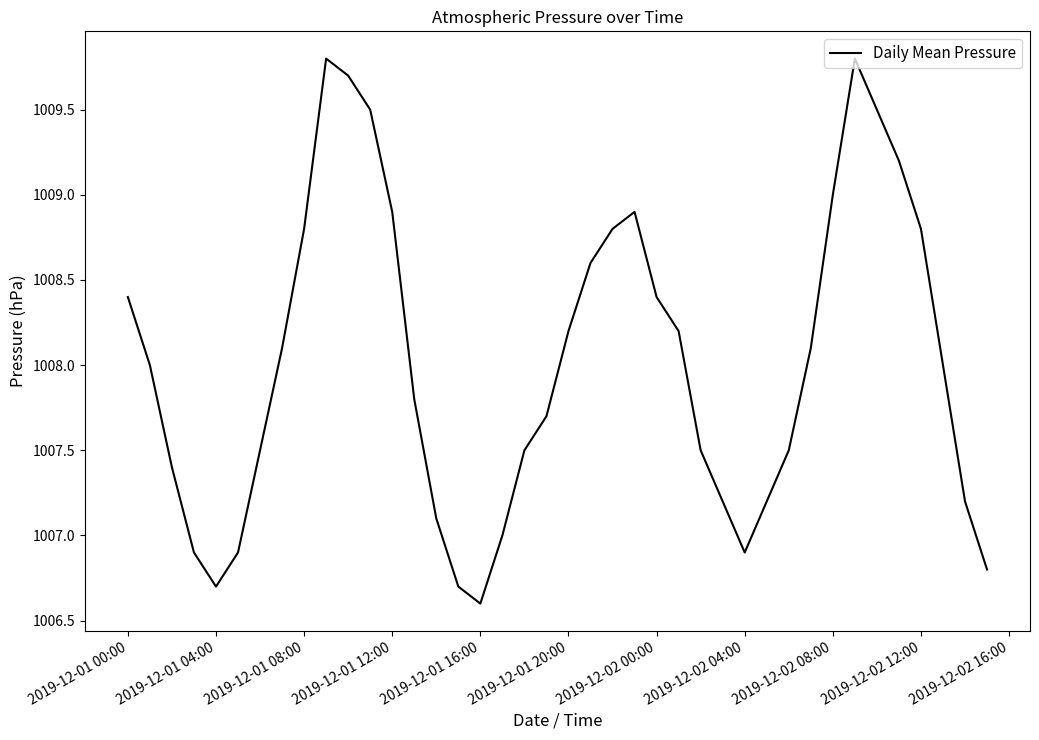

What is the difference between the maximum and minimum values?

3.2